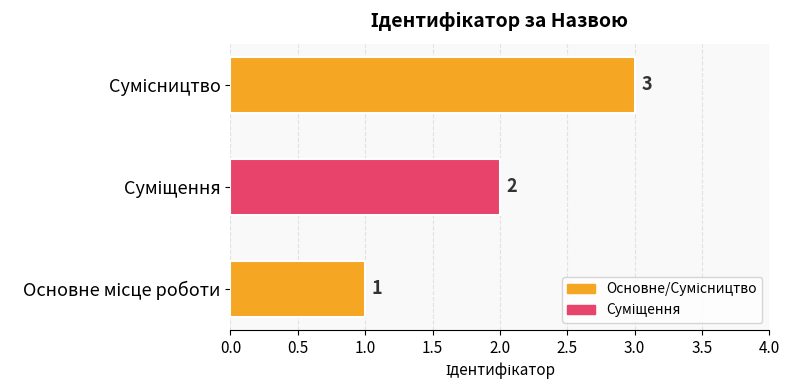

Count the values in the range 1 to 3.

3